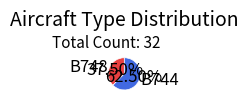

What portion of the pie excludes B744?

37.5%